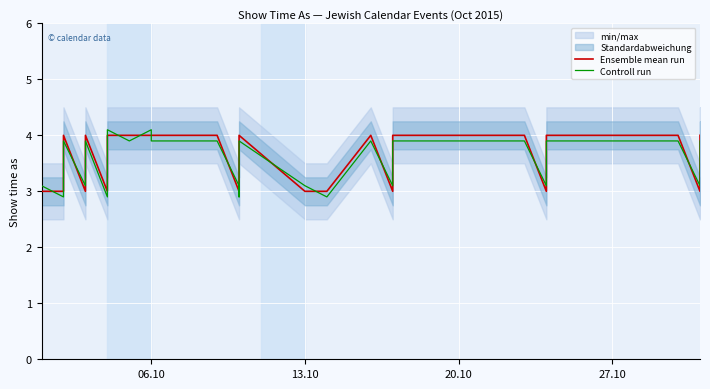

What is the minimum value for Ensemble mean run?

3.0